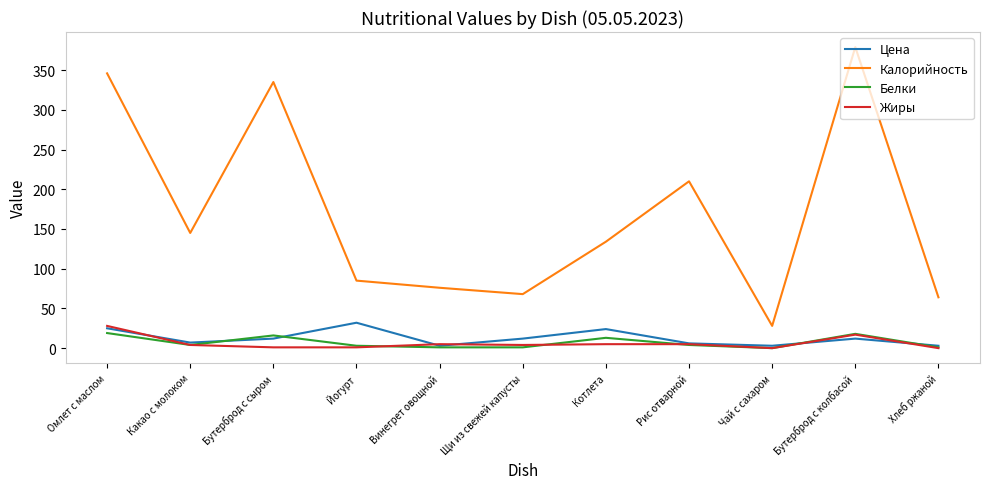

Which series has the widest spread of values?

Калорийность